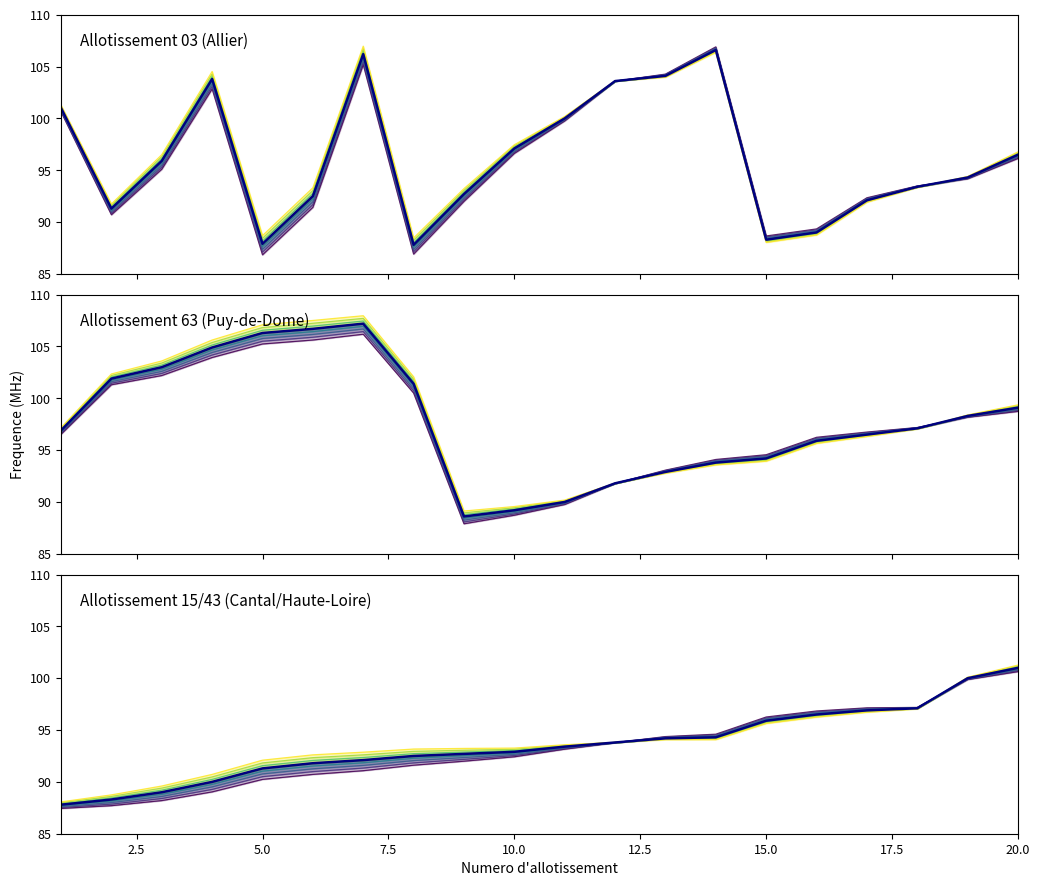

At which category is the sum across all series the highest?

7